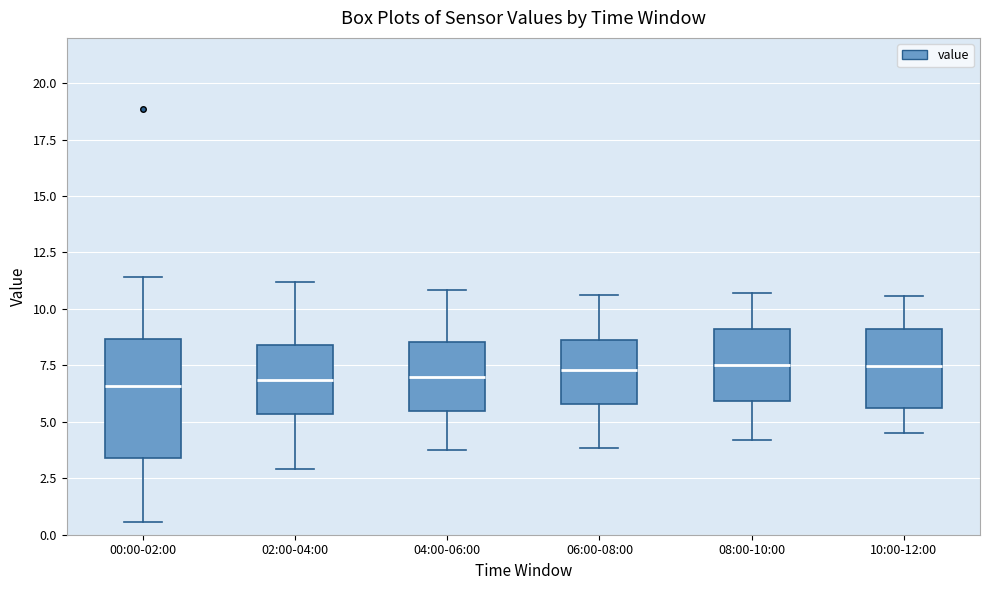

Reading left to right, read every box against the y-axis: the position of its median line, the range the box covers, and the ends of its whiskers. The values are not printed on the chart, so give them approximately, as read against the axis.

00:00-02:00: median 6.5, box 3.5 to 8.5, whiskers 0.5 to 11.5
02:00-04:00: median 7.0, box 5.5 to 8.5, whiskers 3.0 to 11.0
04:00-06:00: median 7.0, box 5.5 to 8.5, whiskers 4.0 to 11.0
06:00-08:00: median 7.5, box 6.0 to 8.5, whiskers 4.0 to 10.5
08:00-10:00: median 7.5, box 6.0 to 9.0, whiskers 4.0 to 10.5
10:00-12:00: median 7.5, box 5.5 to 9.0, whiskers 4.5 to 10.5